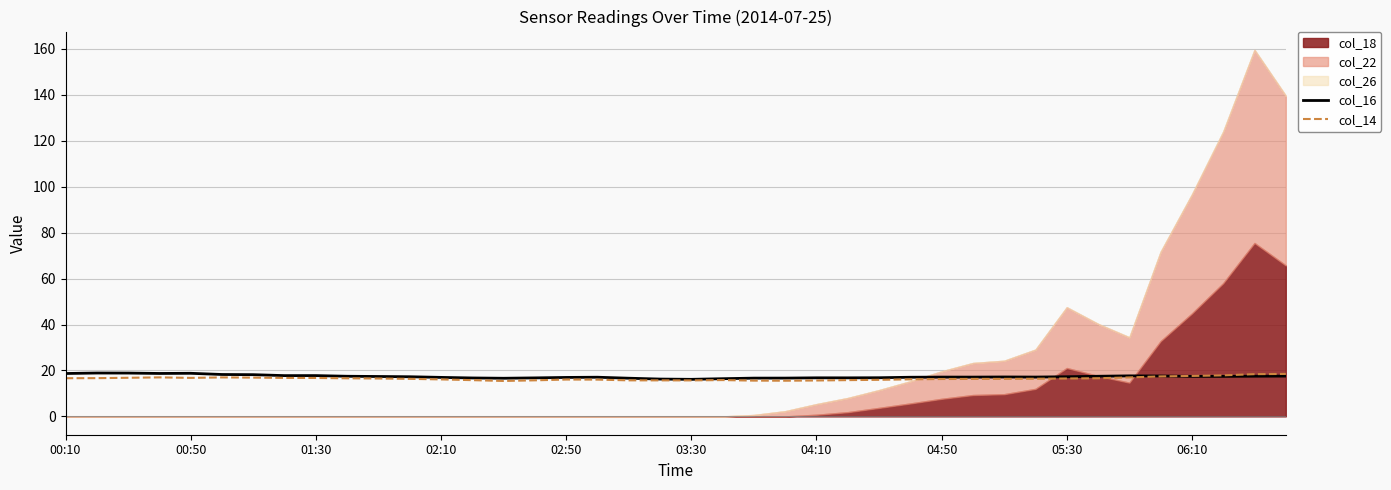

What is the maximum value for col_14?

18.5